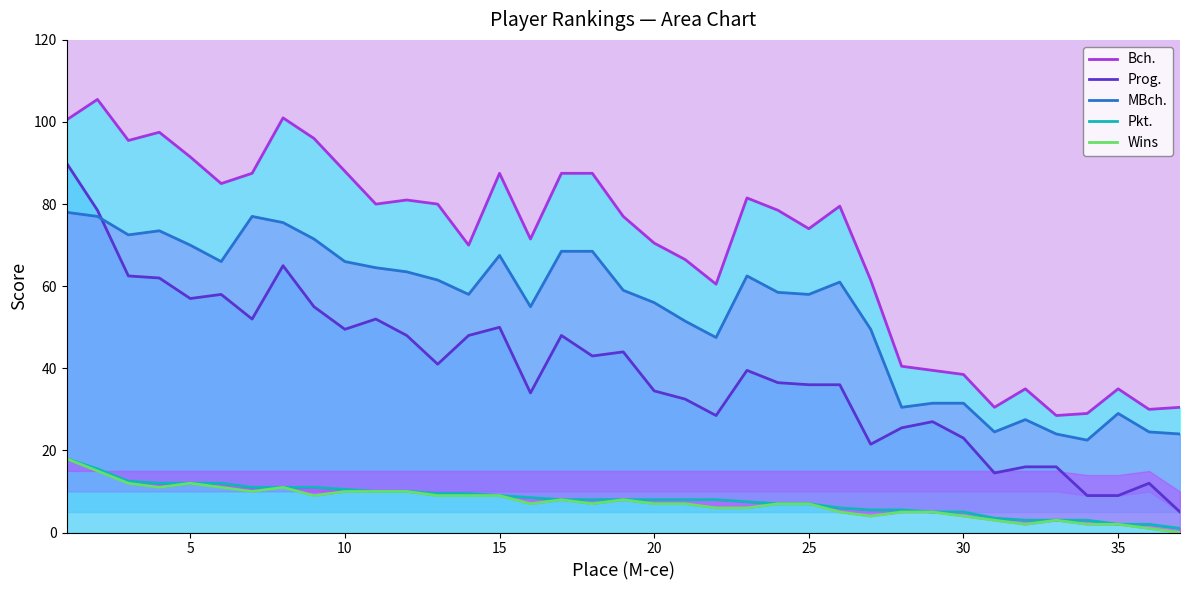

How many values in the MBch. series are below 59?

18